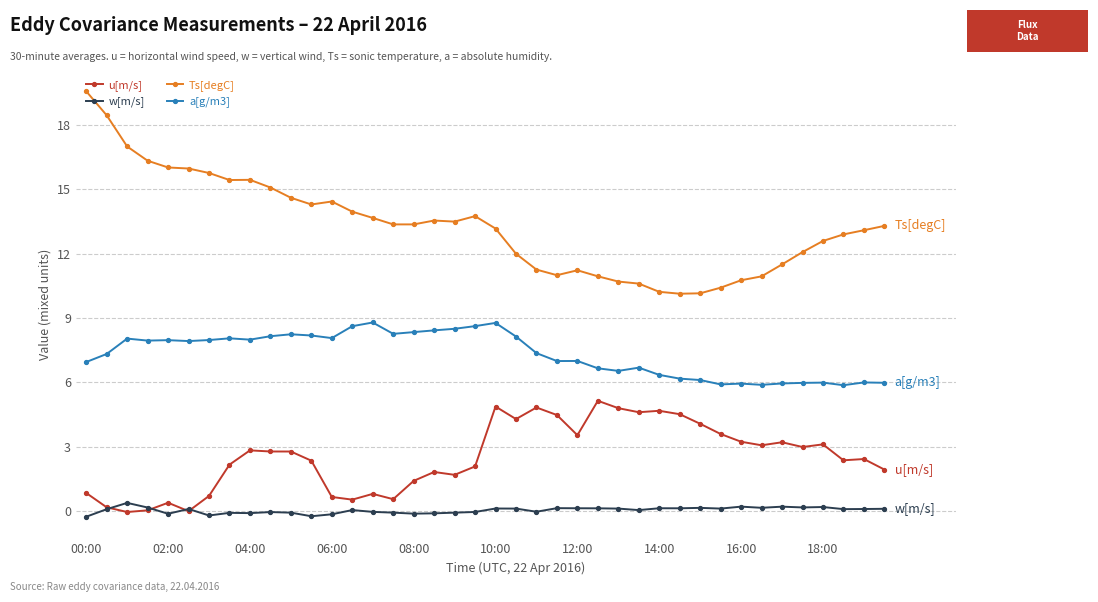

How many lines are shown in the chart?

4